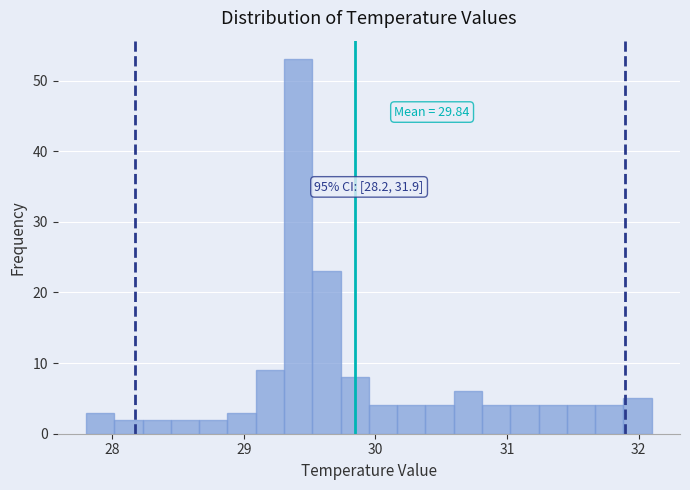

Around what value on the x-axis is the tallest bar? Give the approximate position of its centre, as read against the axis.

29.4